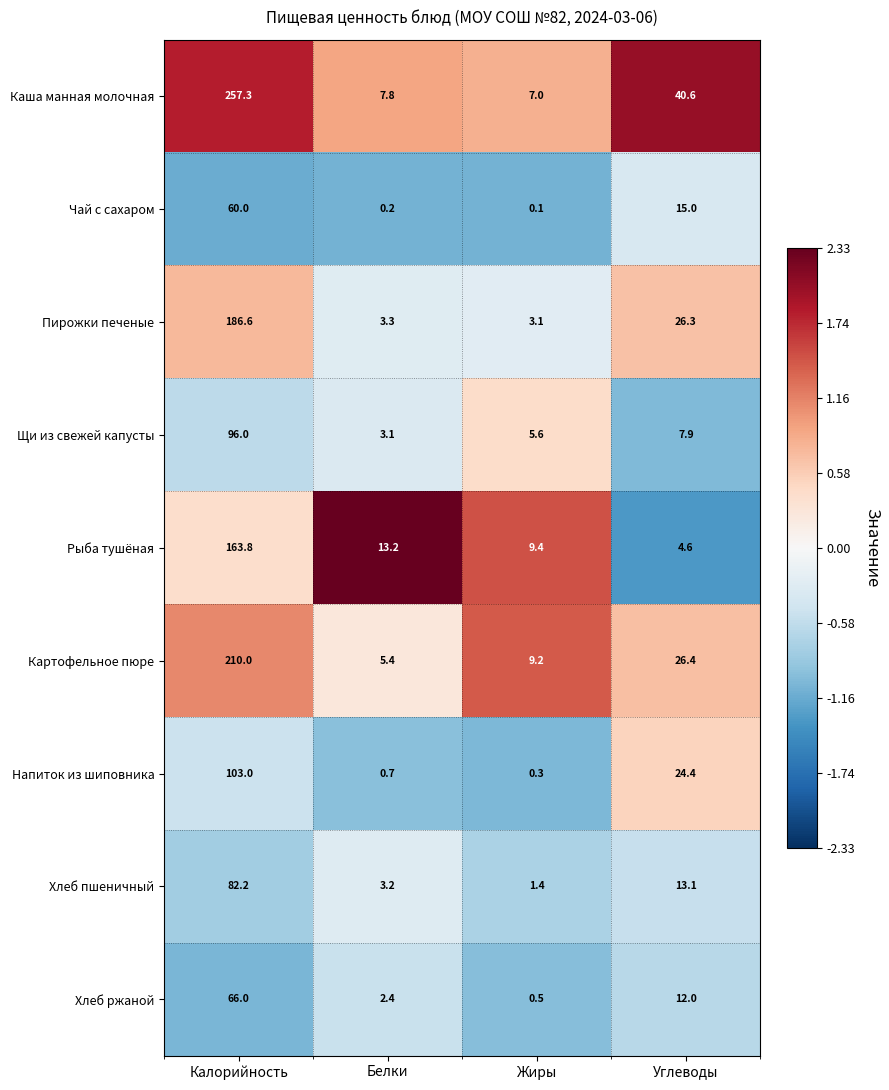

At which category is the sum across all series the highest?

Калорийность